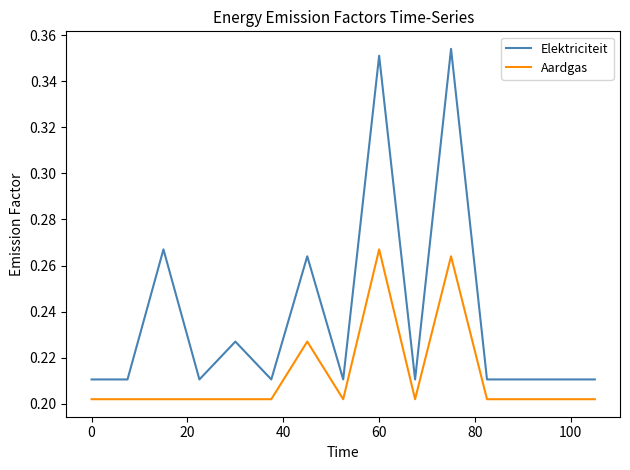

Which series has the largest total across all categories?

Elektriciteit